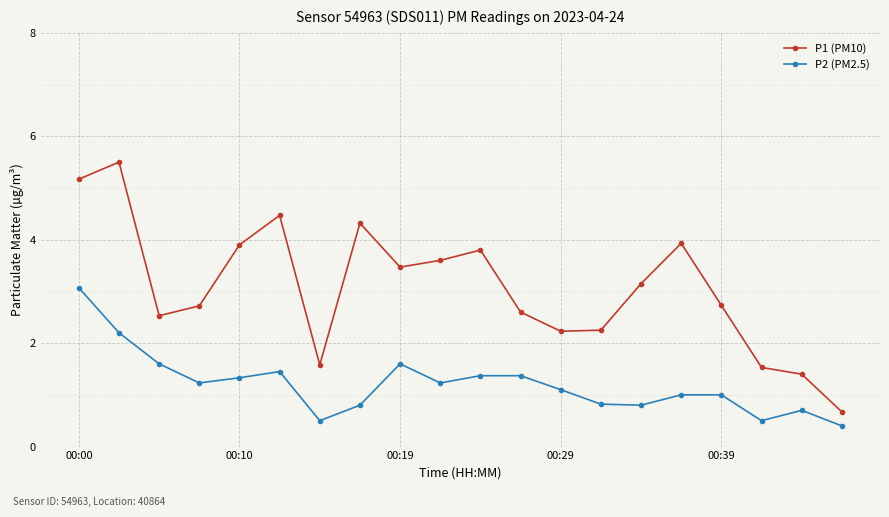

What is the maximum value shown in the chart?

5.5